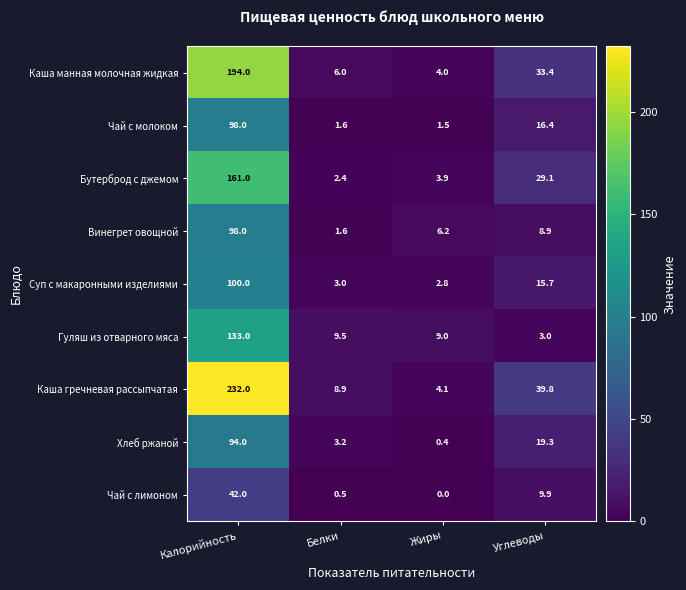

Where is Суп с макаронными изделиями nearest to the value 51?

Углеводы